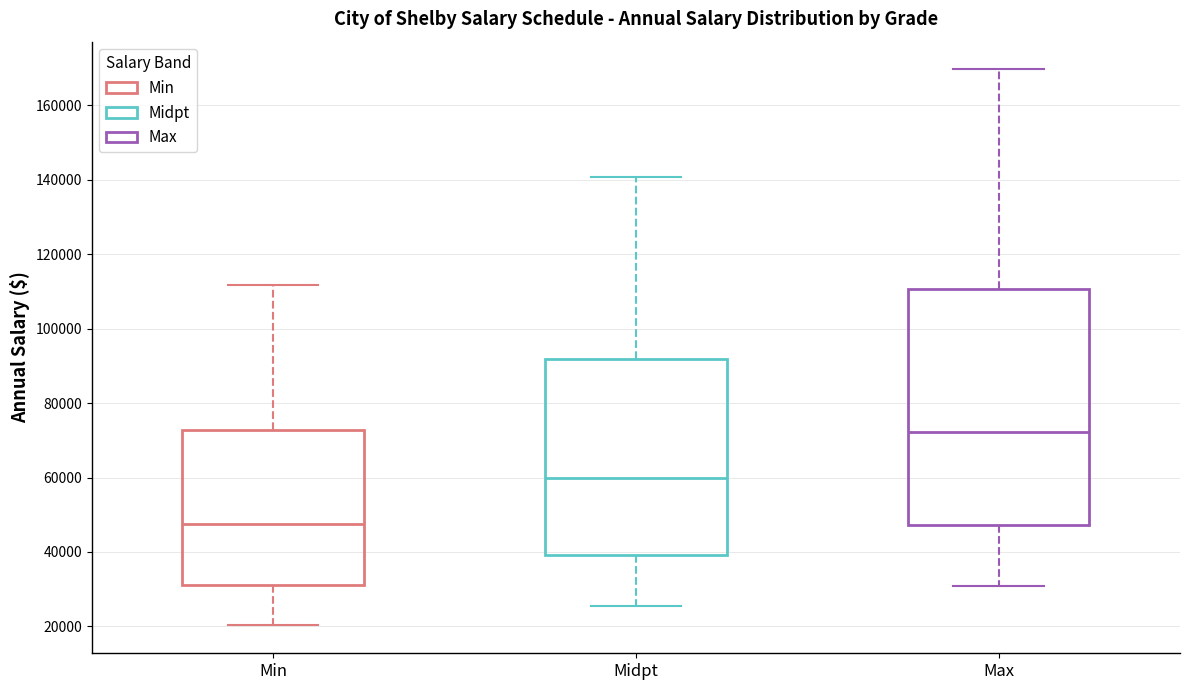

Which box has the highest median line?

Max